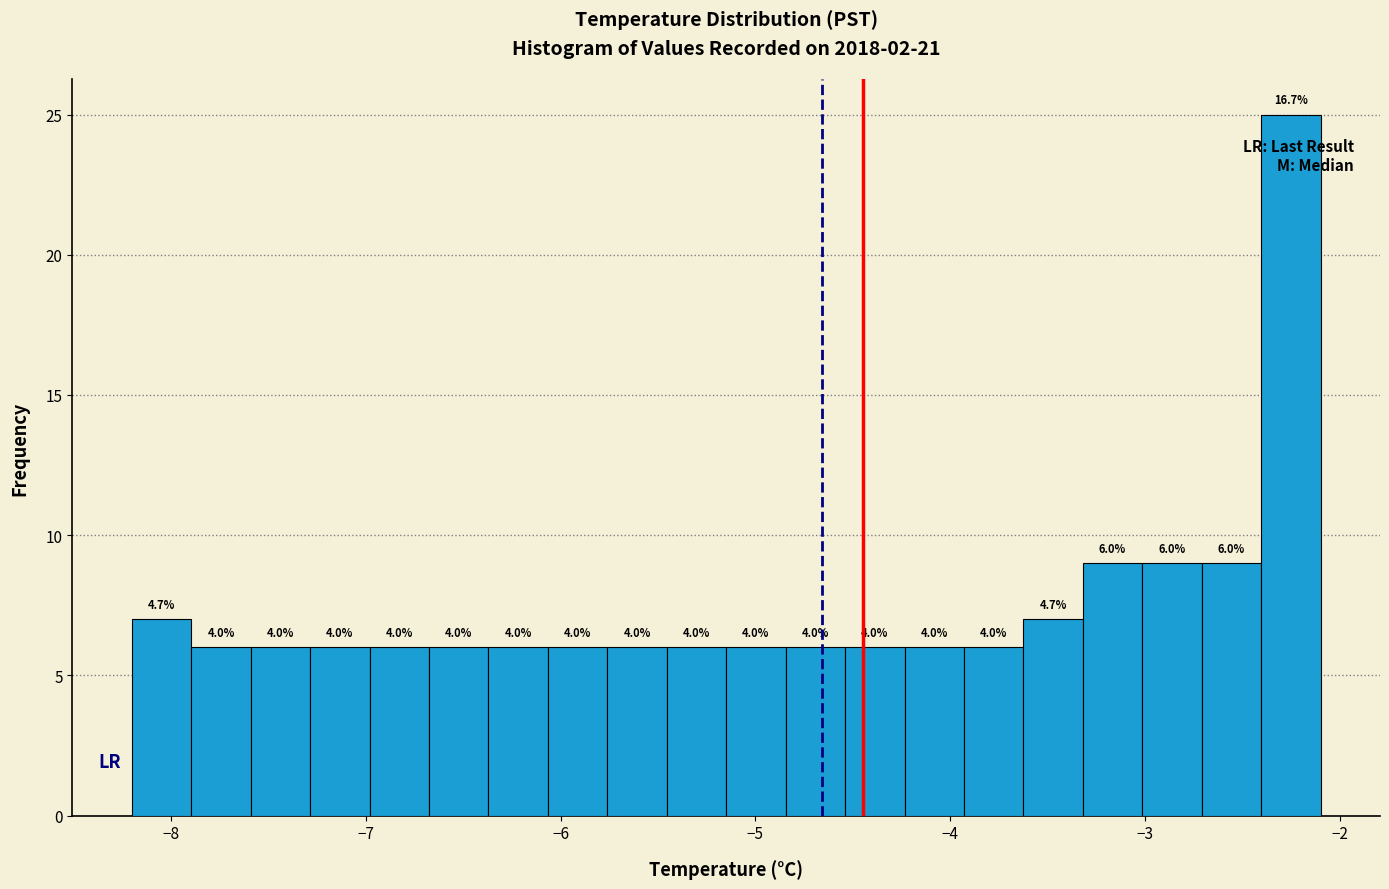

Around what value on the x-axis is the tallest bar? Give the approximate position of its centre, as read against the axis.

-2.3